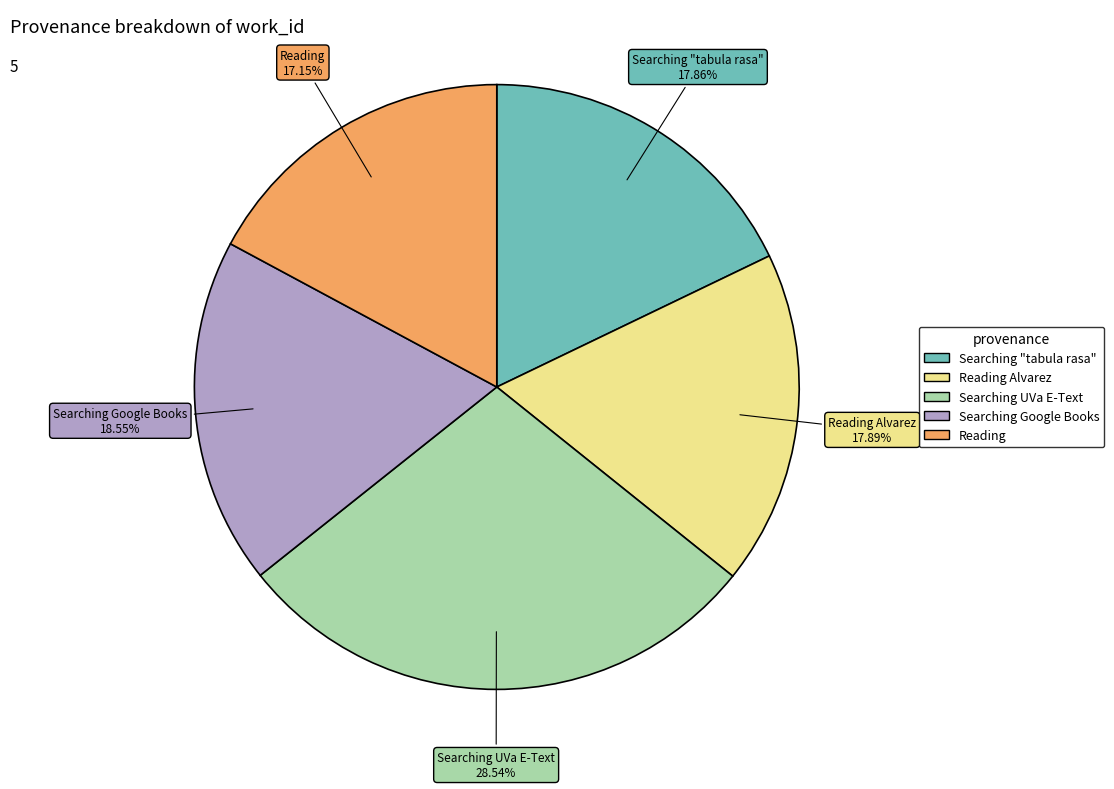

Is there any slice that represents more than half of the pie?

No